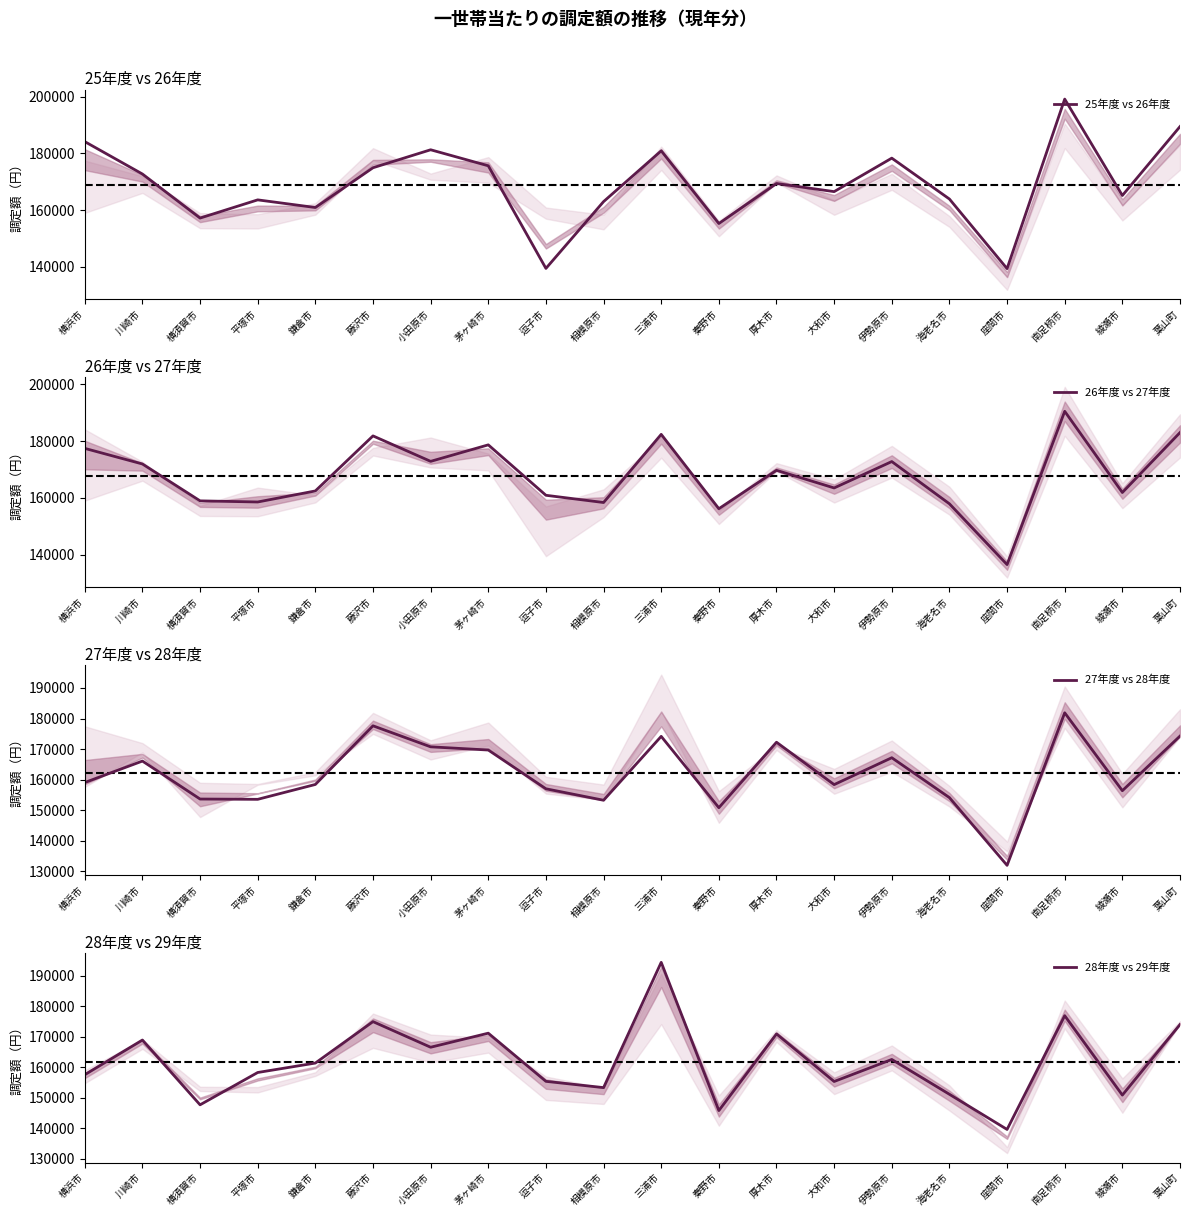

True or false: 28年度 vs 29年度 and 26年度 vs 27年度 intersect in this chart.

True